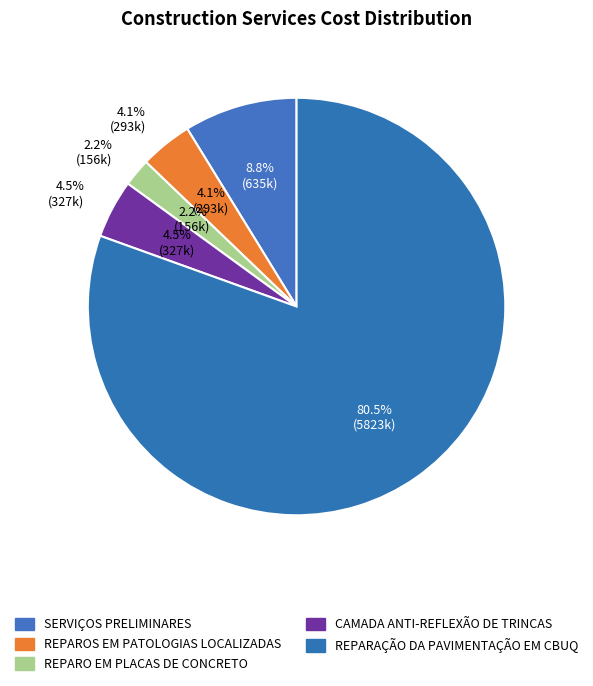

Which slice is the smallest?

REPARO EM PLACAS DE CONCRETO